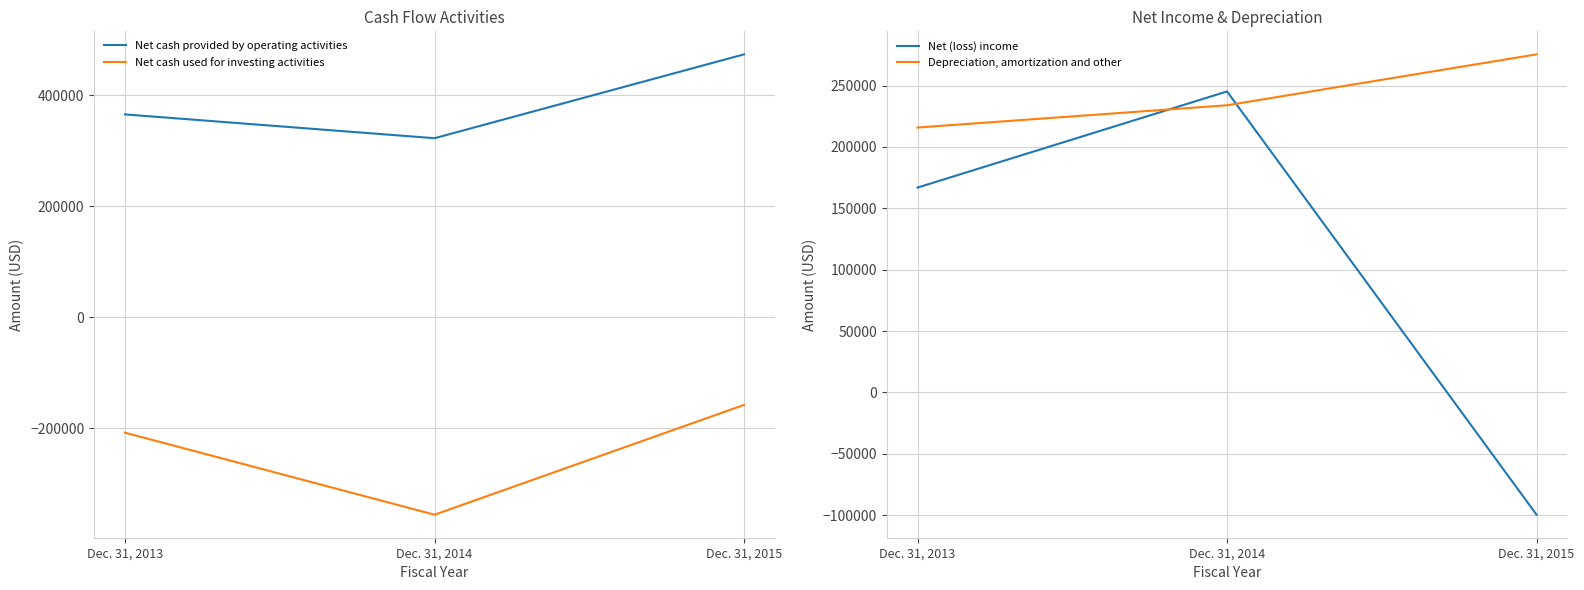

What is the lowest value of the Net (loss) income series?

-99561